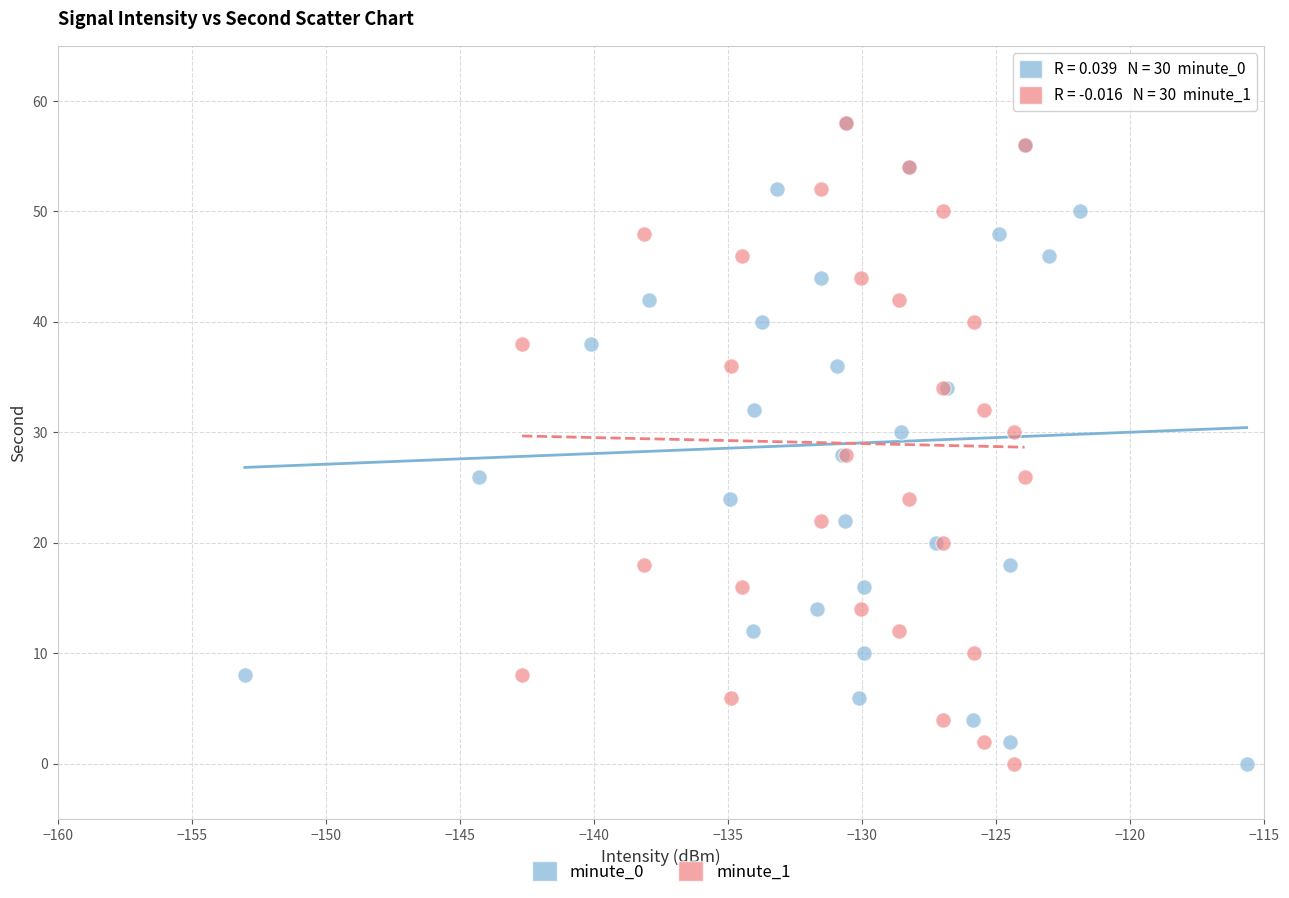

What are all the series names shown in the legend?

minute_0, minute_1